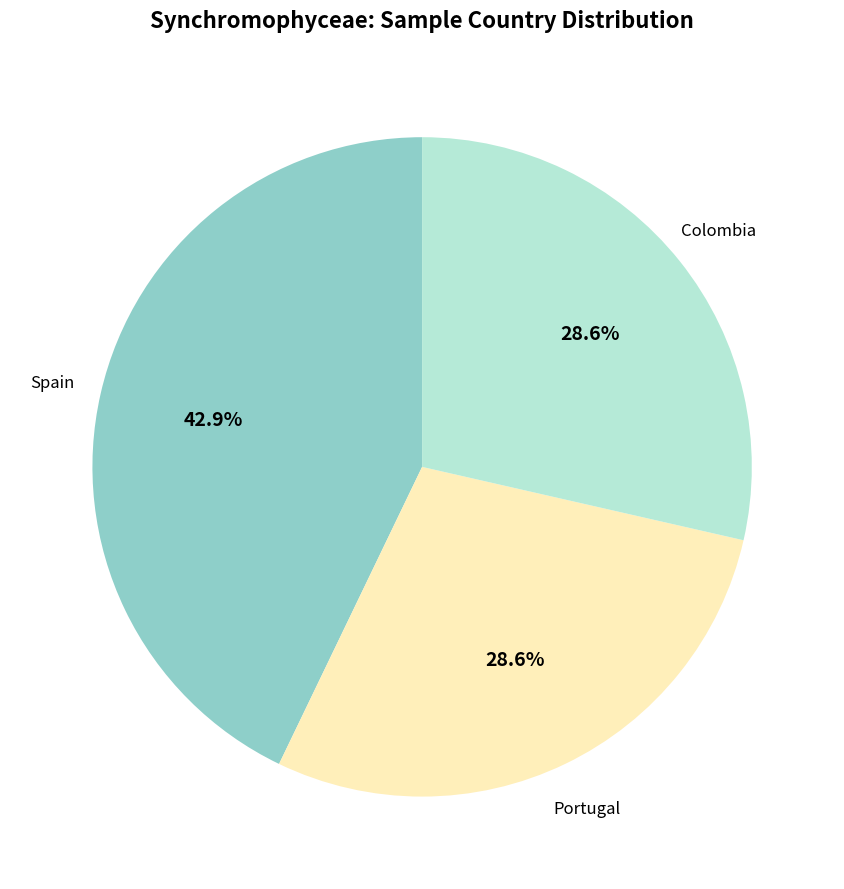

What is the largest slice in the pie chart?

Spain